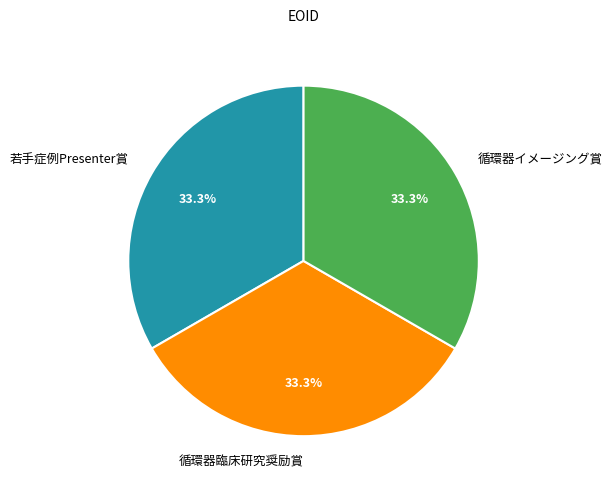

What percentage is NOT represented by 若手症例Presenter賞?

66.7%